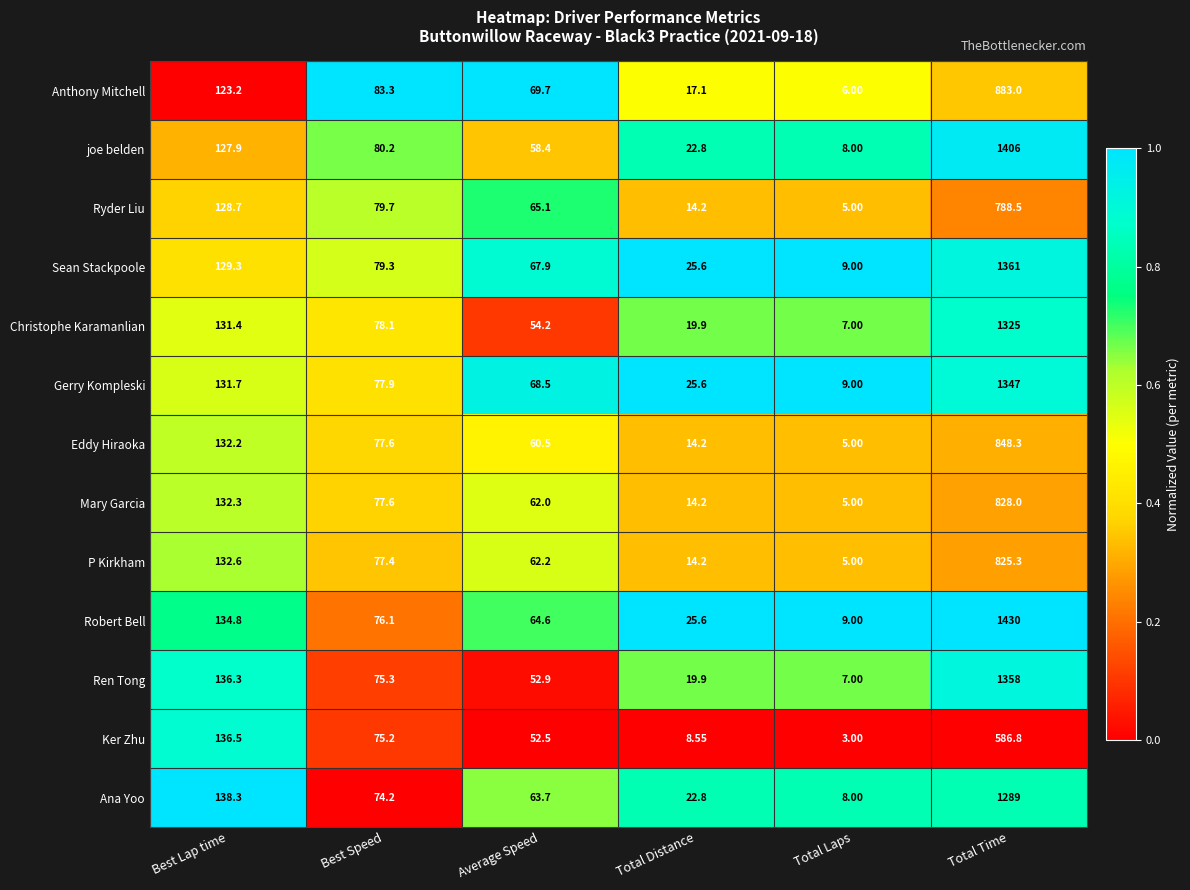

At which label does Gerry Kompleski first exceed 77?

Best Lap time